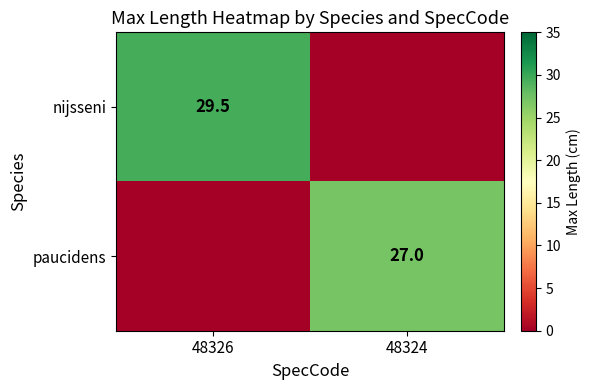

True or false: nijsseni has a value of 29.5 at 48326.

True